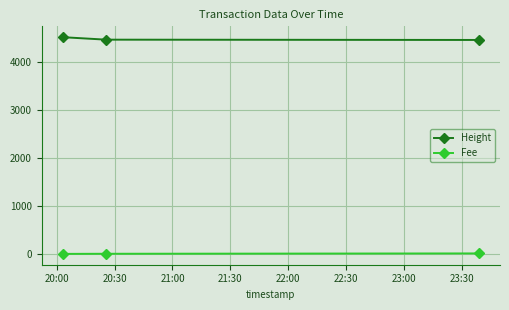

What is the greatest value displayed?

4509.0